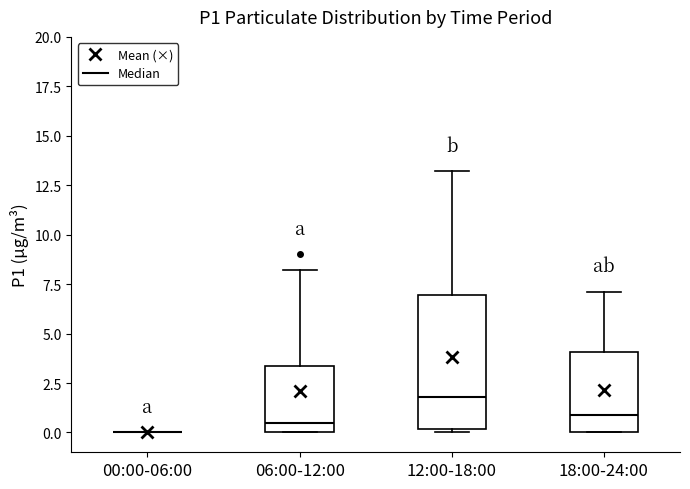

Which box is the tallest, from its lower edge to its upper edge?

12:00-18:00